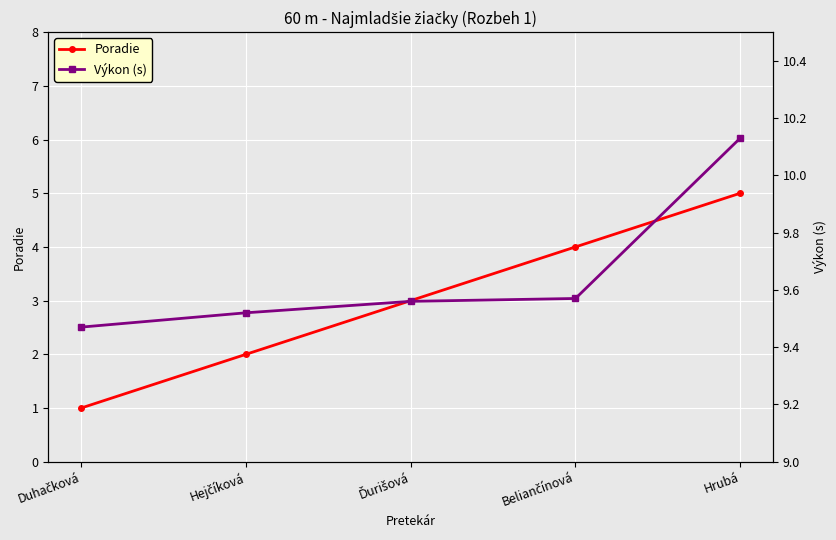

Reading left to right, extract all data points from this chart.

Poradie: Duhačková=1.0	Hejčíková=2.0	Ďurišová=3.0	Beliančínová=4.0	Hrubá=5.0
Výkon (s): Duhačková=9.5	Hejčíková=9.5	Ďurišová=9.6	Beliančínová=9.6	Hrubá=10.1